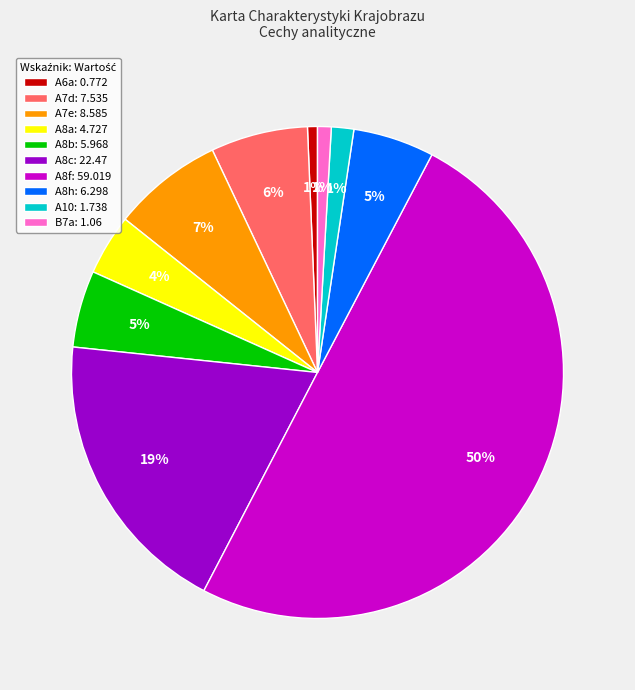

The A8f slice represents 50% of the pie. True or false?

True